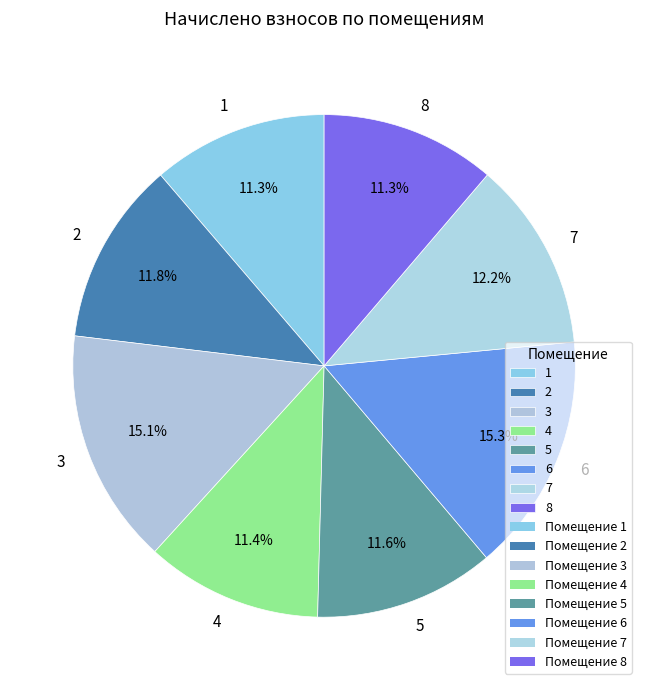

To the nearest percent, what is the difference between the largest and smallest slice percentages?

4%